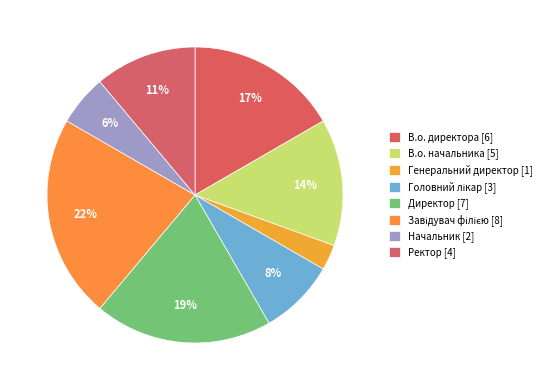

Which has a higher value, Ректор or Директор?

Директор